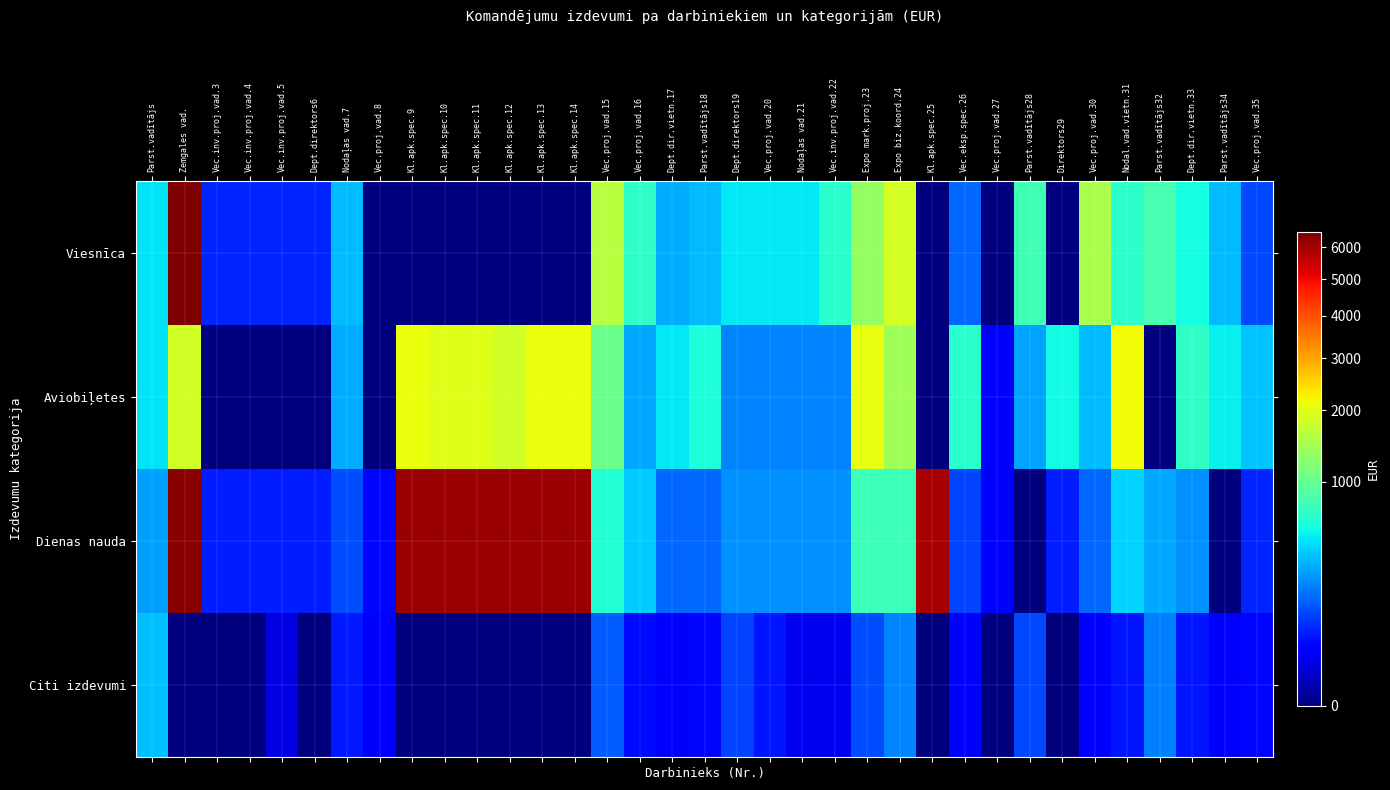

Which category has the lowest value across all series?

Vec.proj.vad.8